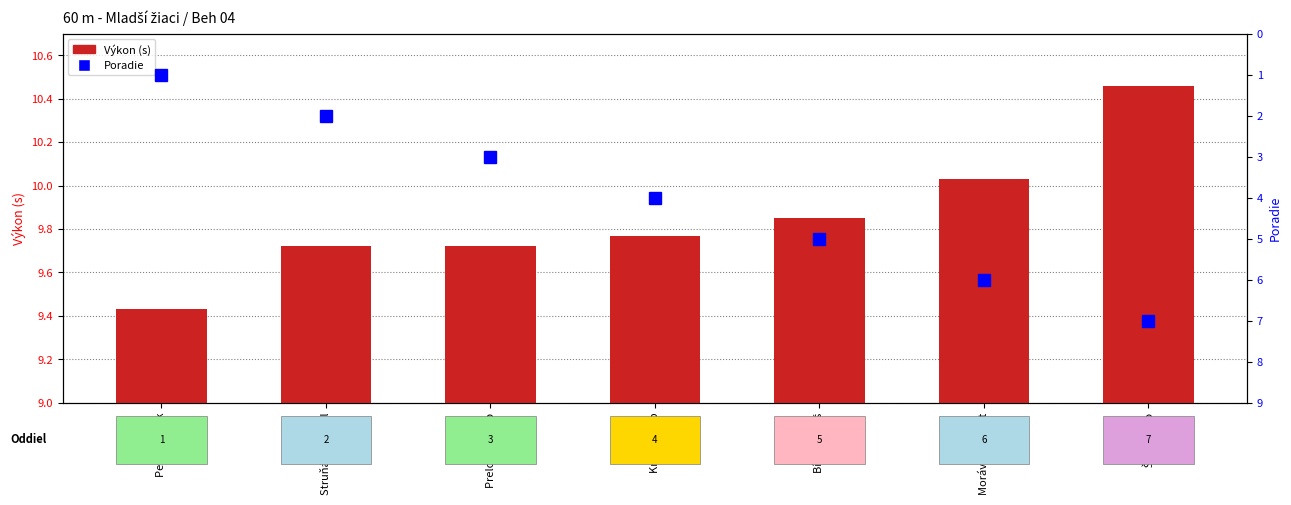

What is the maximum value shown in the chart?

10.5